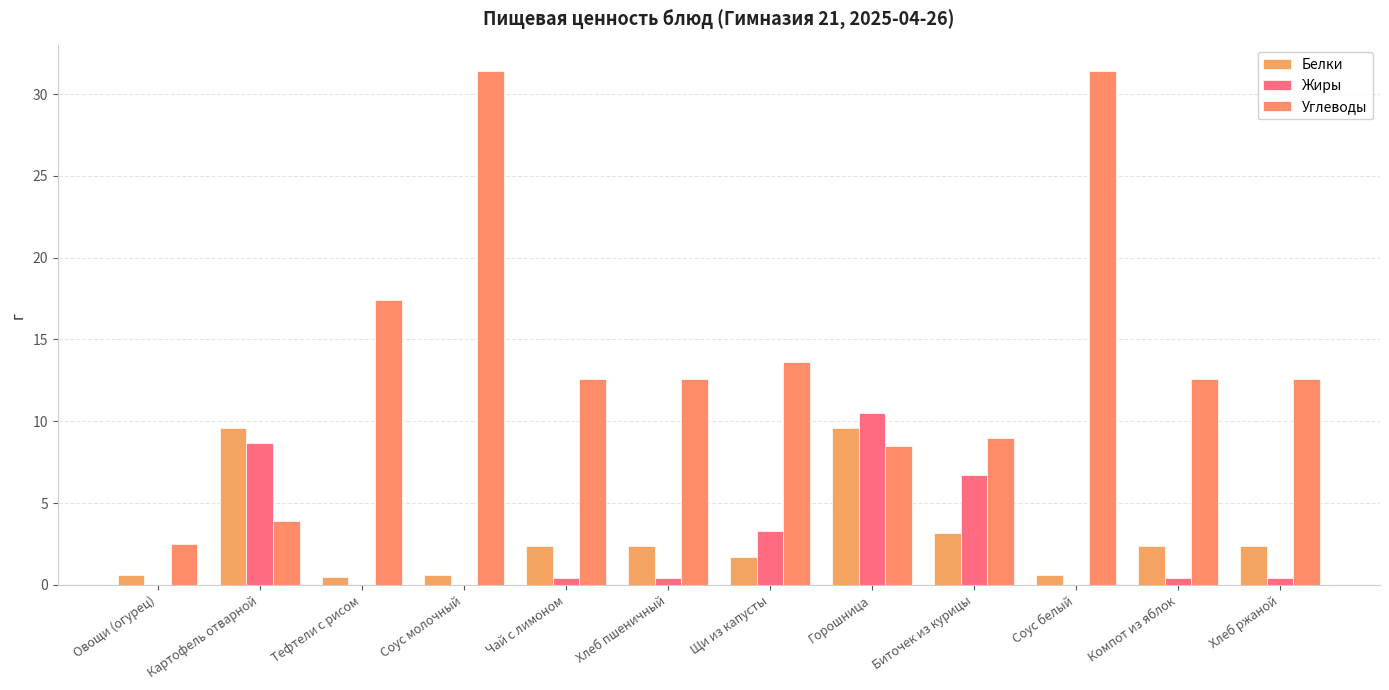

What is the greatest value displayed?

31.4